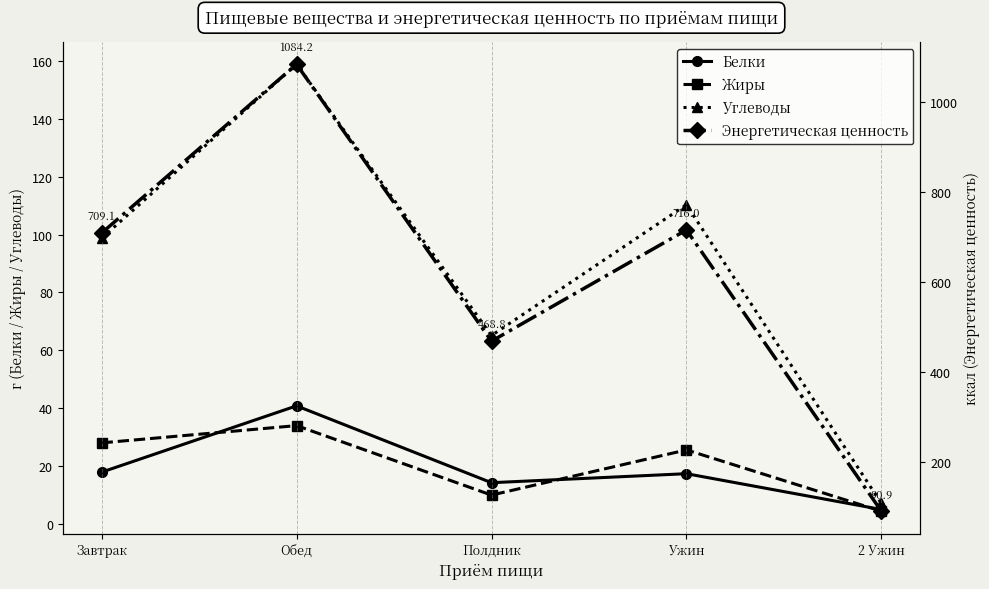

Which label corresponds to the largest value in the chart?

Обед